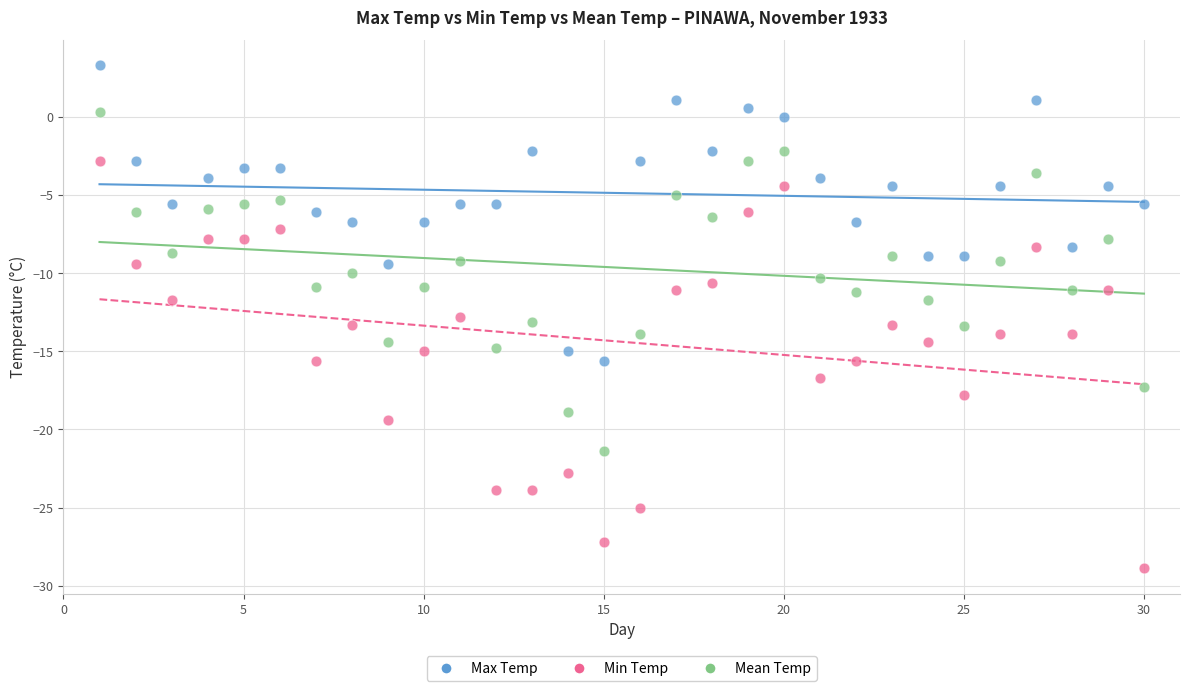

Which series reaches the minimum Y coordinate?

Min Temp